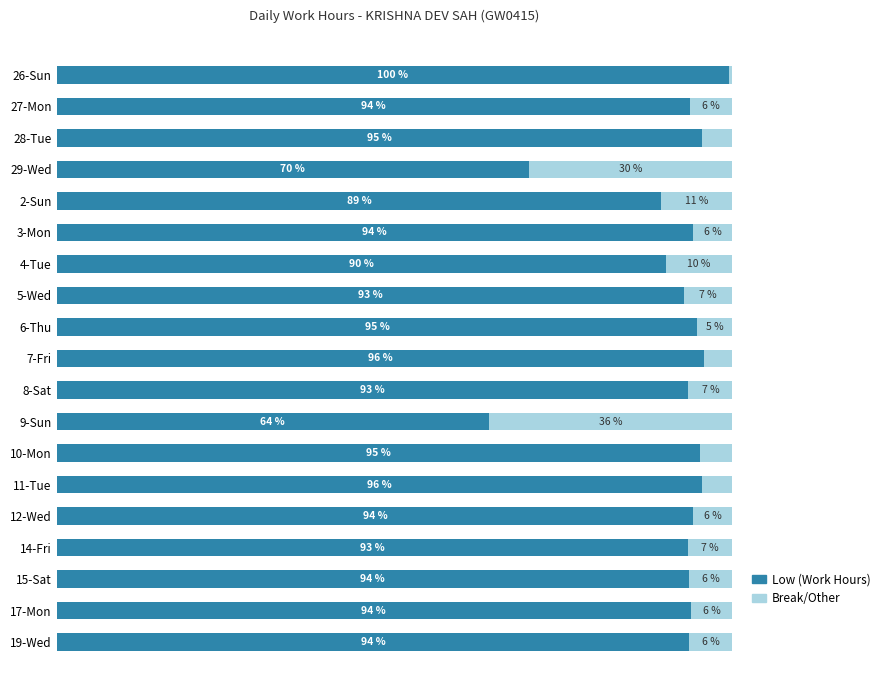

Which category has the highest value in the Low (Work Hours) series?

26-Sun